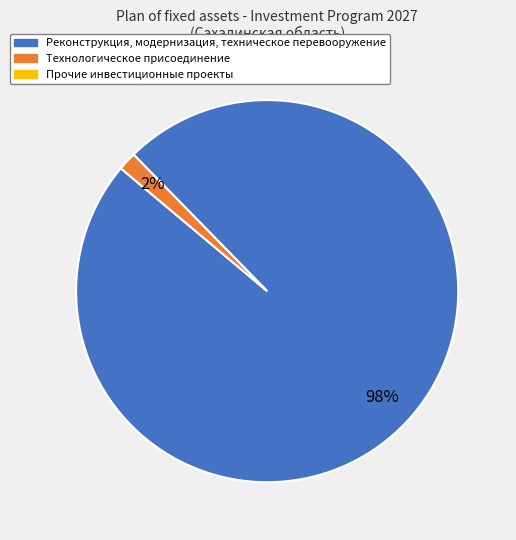

Is there any slice that represents more than half of the pie?

Yes